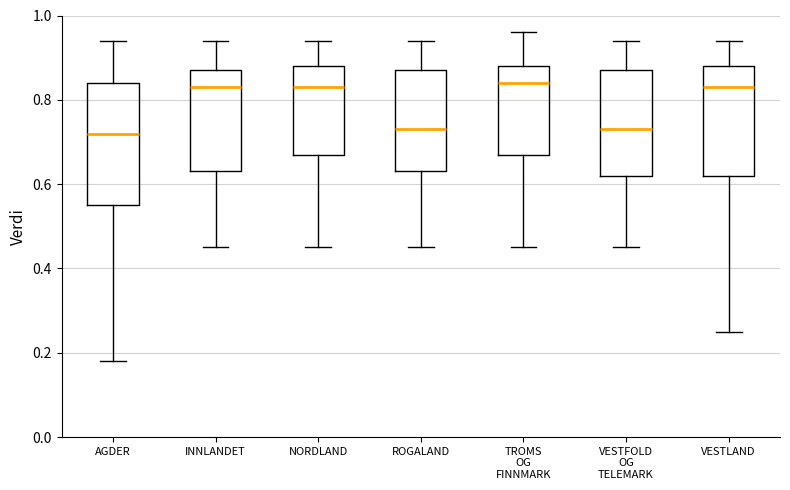

Where does the median line of the box for INNLANDET sit on the y-axis? The values are not printed on the chart, so give them approximately, as read against the axis.

0.84